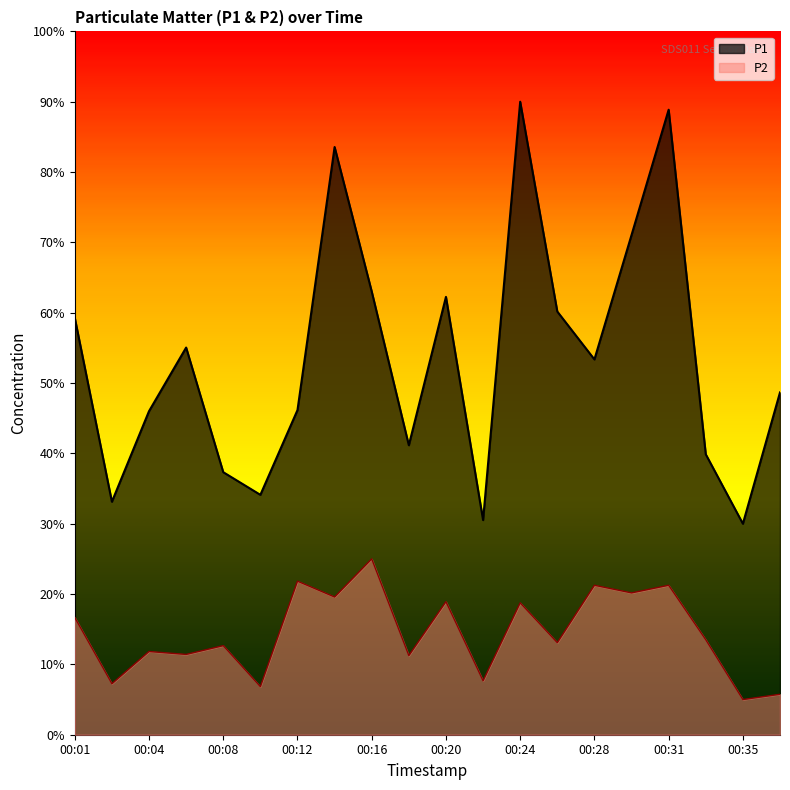

List the labels in order of P1 value, largest first.

00:24, 00:31, 00:14, 00:30, 00:16, 00:20, 00:26, 00:01, 00:06, 00:28, 00:37, 00:12, 00:04, 00:18, 00:33, 00:08, 00:10, 00:02, 00:22, 00:35